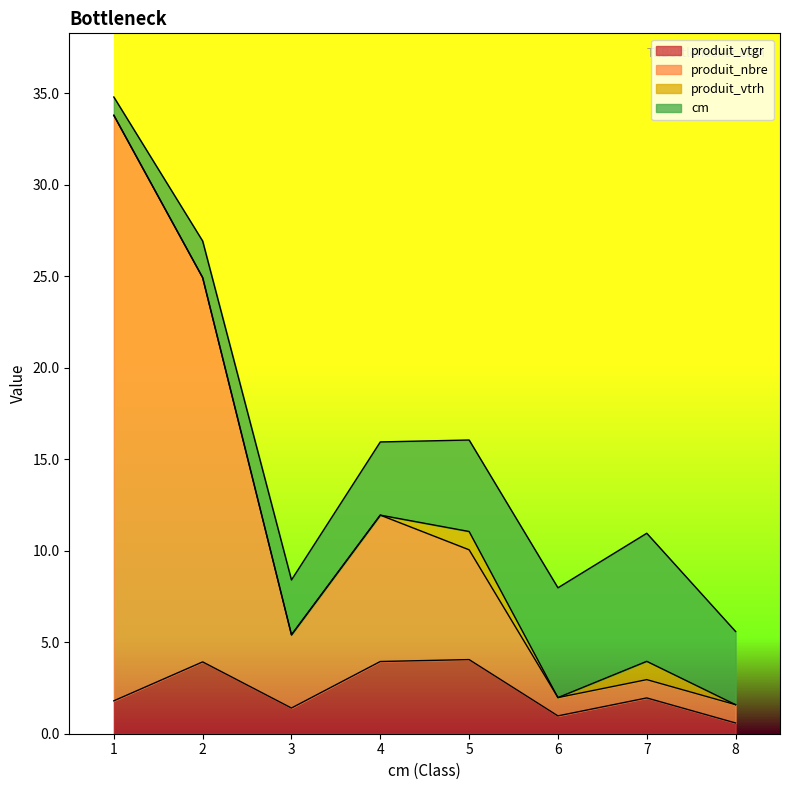

What is the total value across all series at 1?

34.8